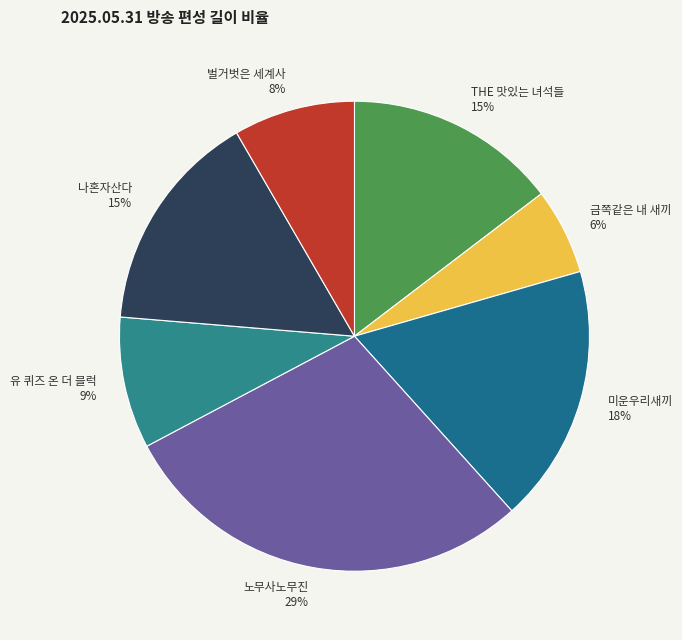

To the nearest percent, what is the difference between the largest and smallest slice percentages?

23%